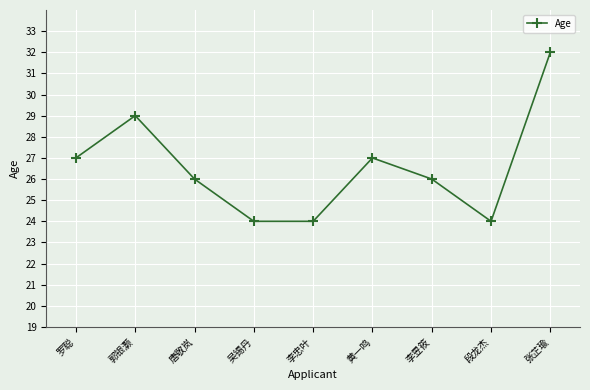

Reading left to right, list all the values displayed in this chart.

罗聪=27	郭银灏=29	唐敬岚=26	吴锡丹=24	李忠叶=24	黄一鸣=27	李昱筱=26	段龙杰=24	张芷瑜=32